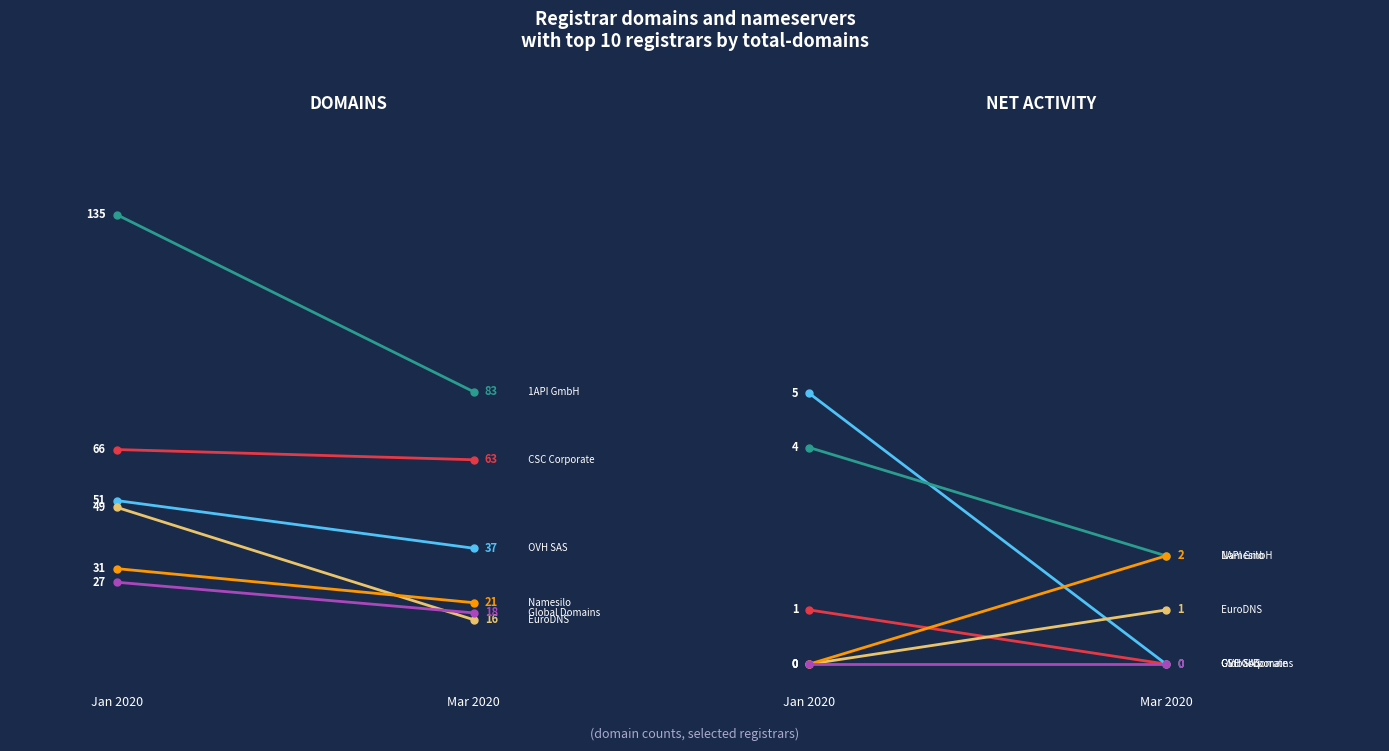

How many lines are shown in the chart?

6